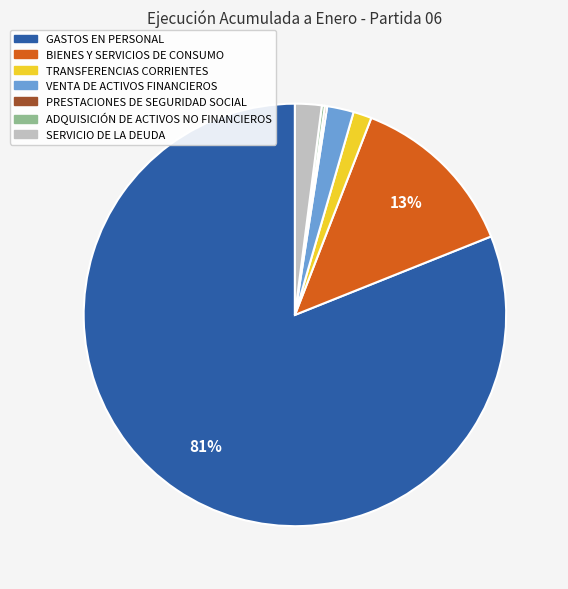

To the nearest percent, what is the average slice percentage?

14%